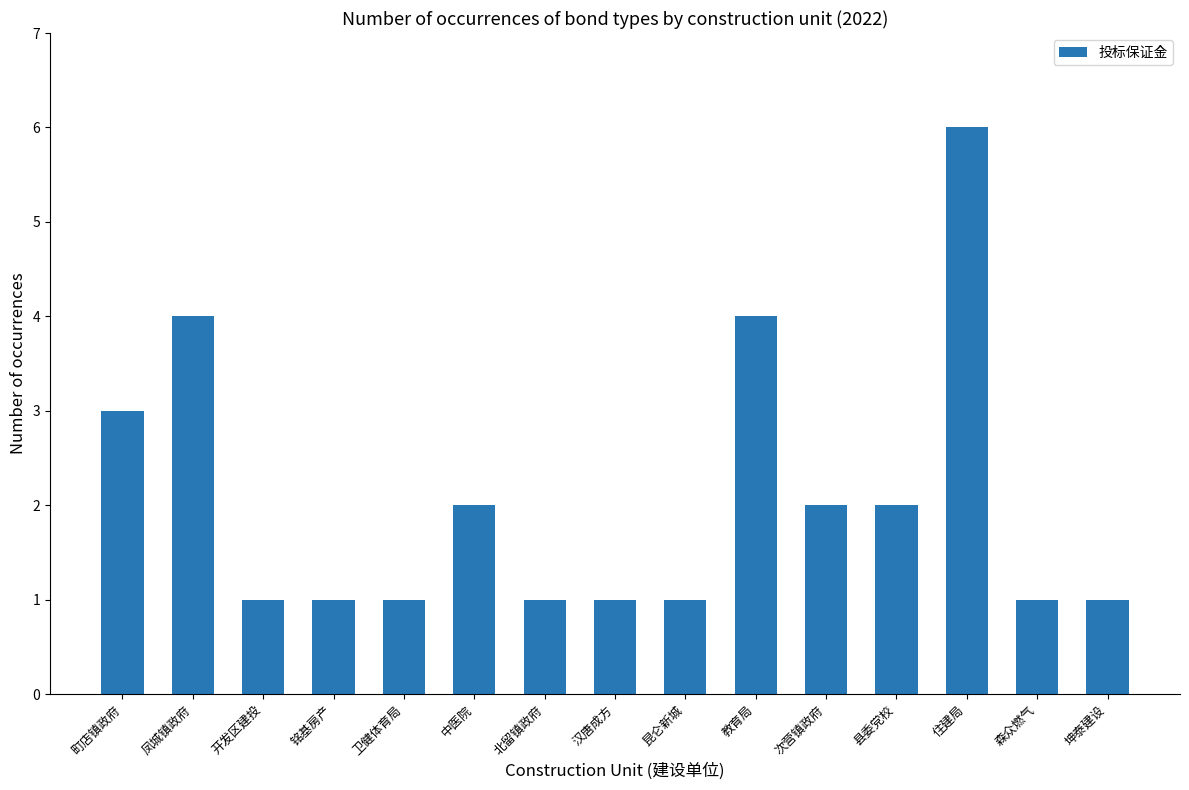

Reading left to right, what are all the values shown in this chart?

3	4	1	1	1	2	1	1	1	4	2	2	6	1	1